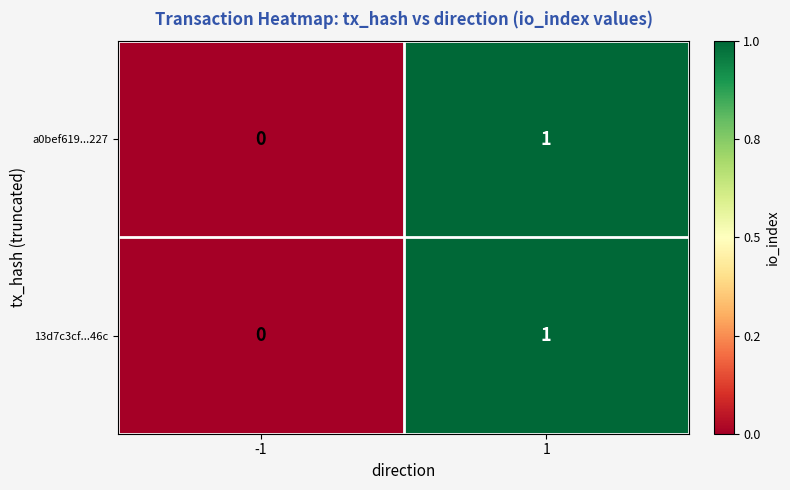

Is the value of 13d7c3cf...46c at -1 greater than the value of a0bef619...227 at 1?

No